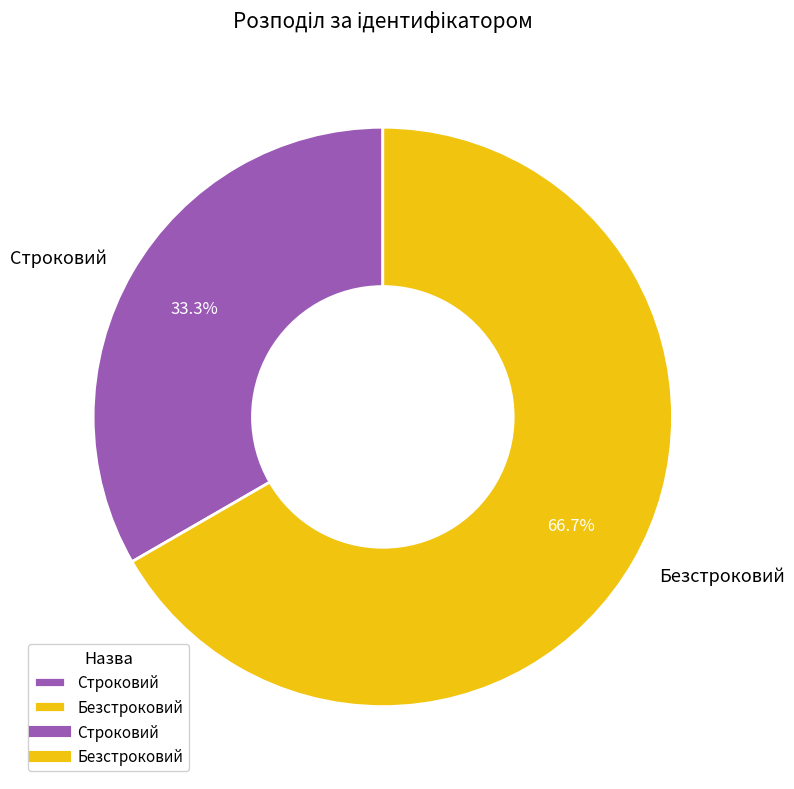

Count the number of slices in the pie.

2